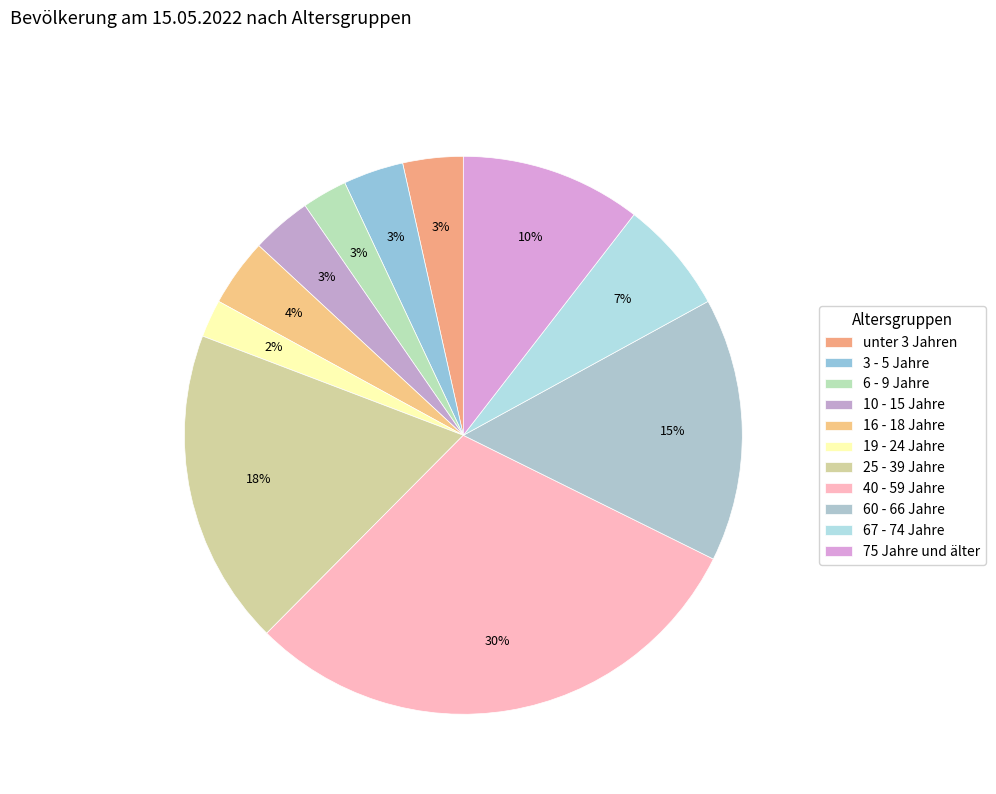

To the nearest percent, what portion does 19 - 24 Jahre represent?

2%